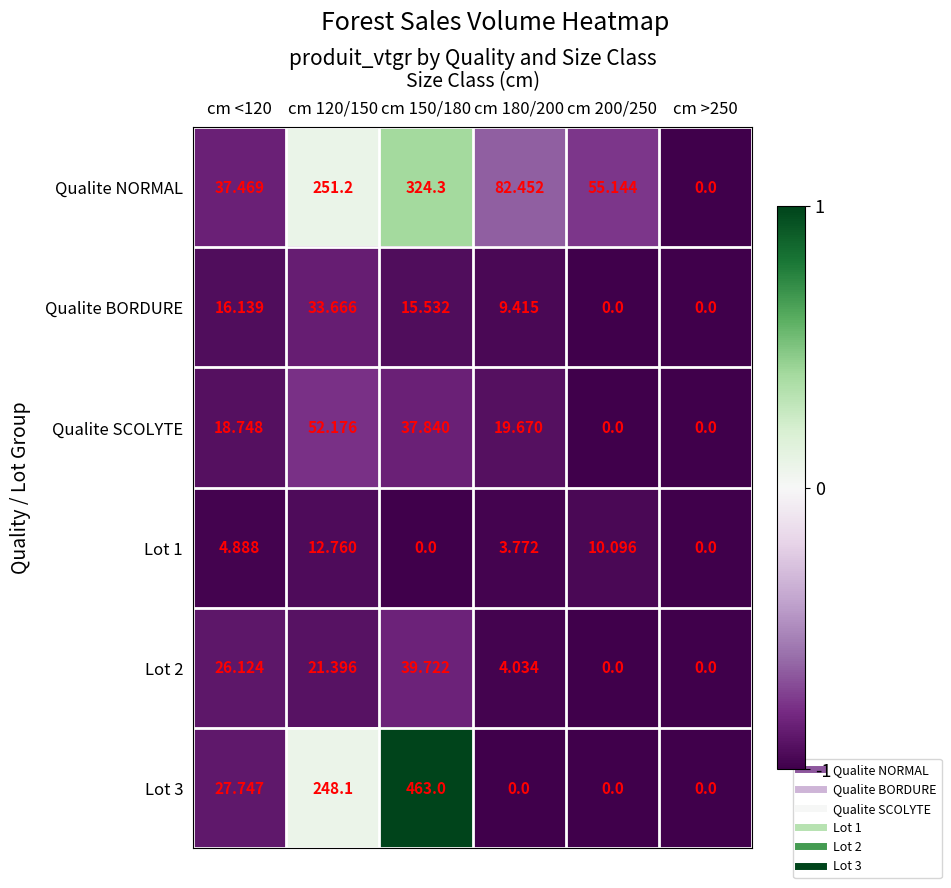

Which series has the largest total across all categories?

Qualite NORMAL